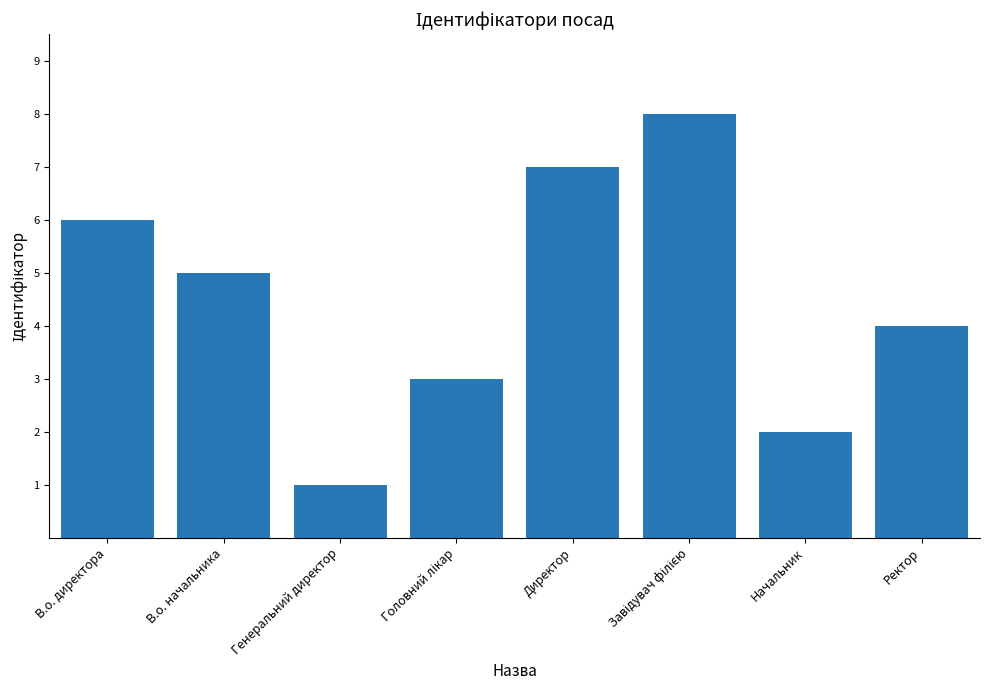

What is the greatest value displayed?

8